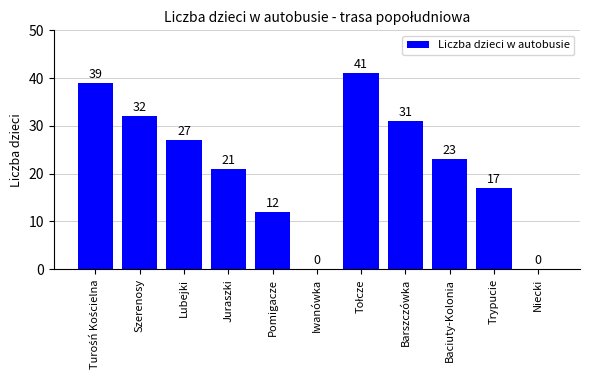

Where is the data nearest to the value 20?

Juraszki